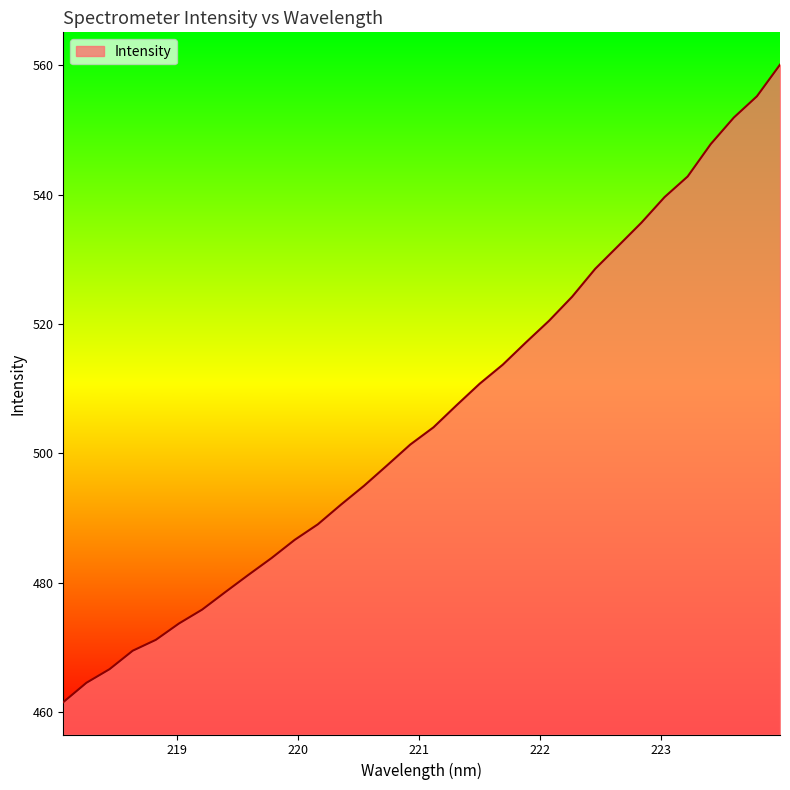

What is the maximum value shown in the chart?

560.1